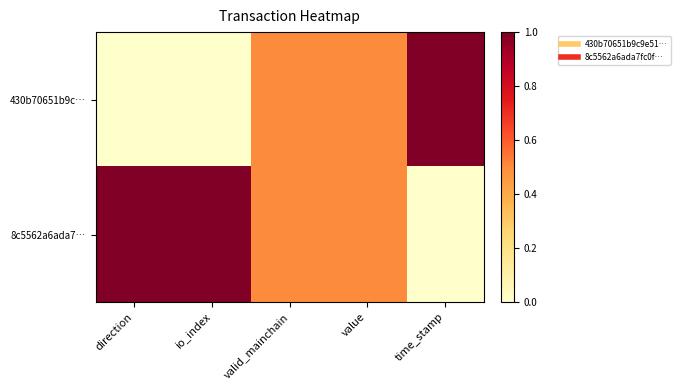

What is the difference between the highest and lowest values at io_index?

1.0